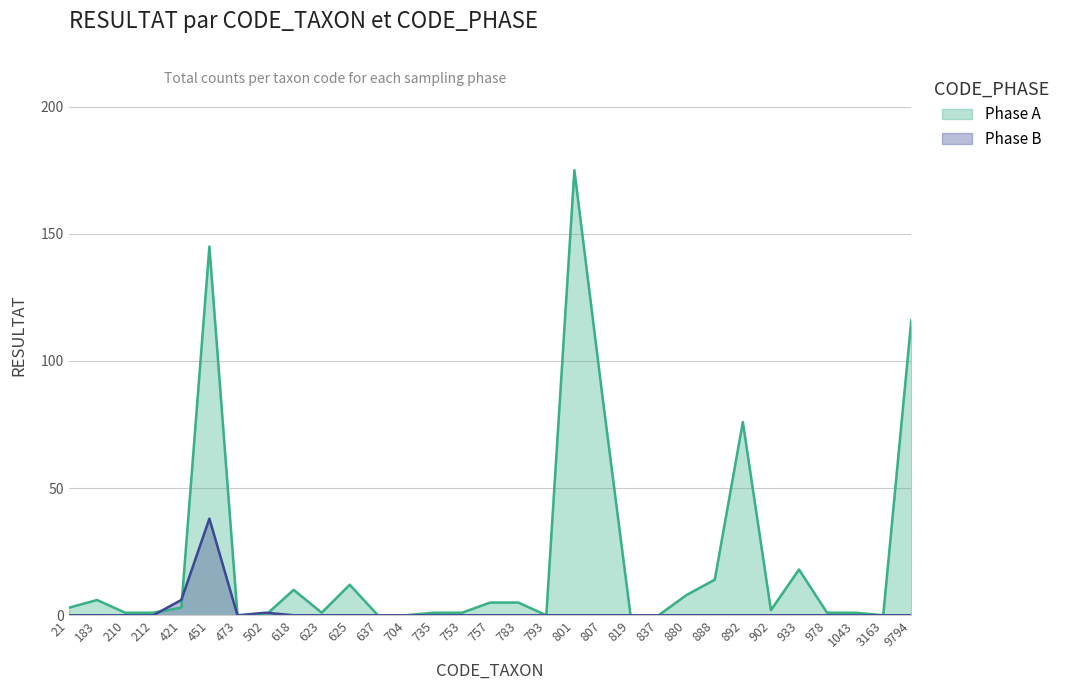

What is the approximate value of Phase A at 421?

3